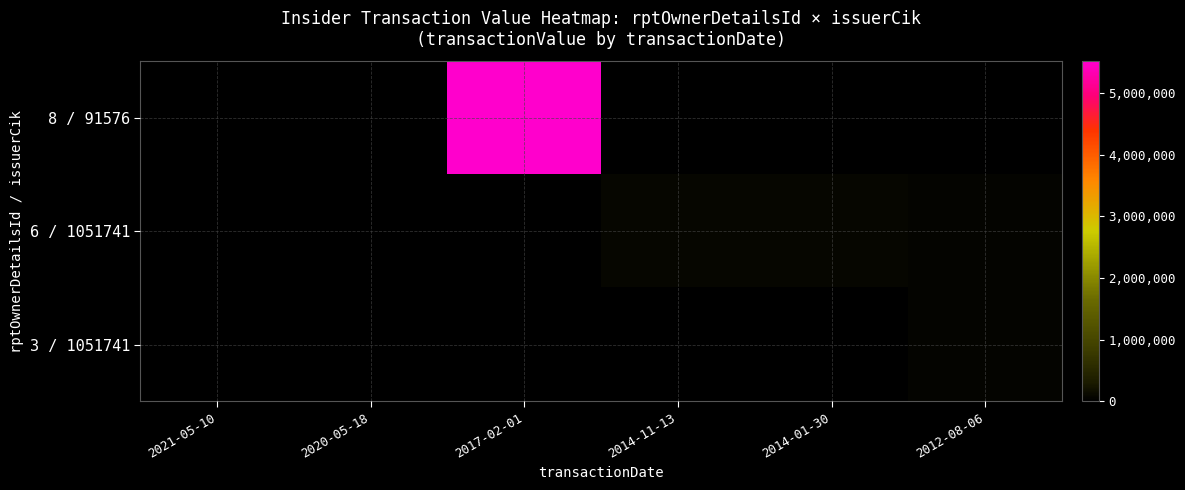

Which has a higher value, 2014-11-13 or 2020-05-18?

2014-11-13